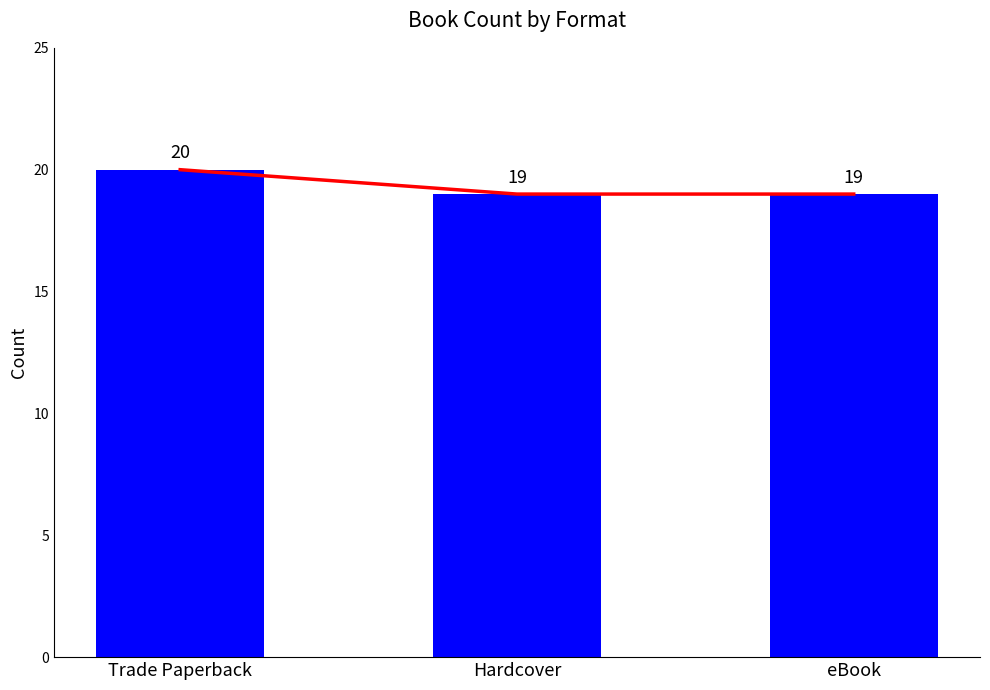

What is the sum of all Trend values?

58